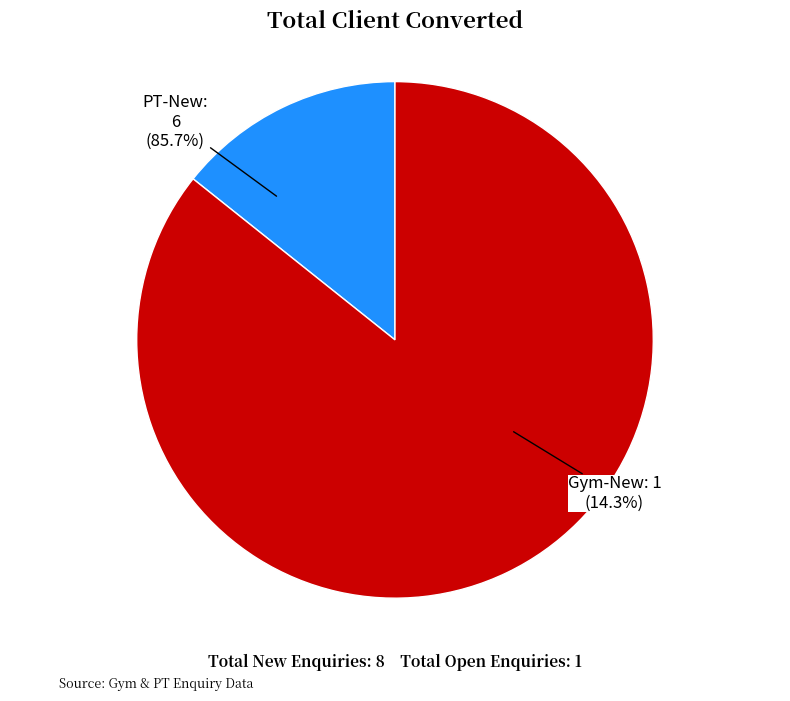

Does any single category account for the majority?

Yes